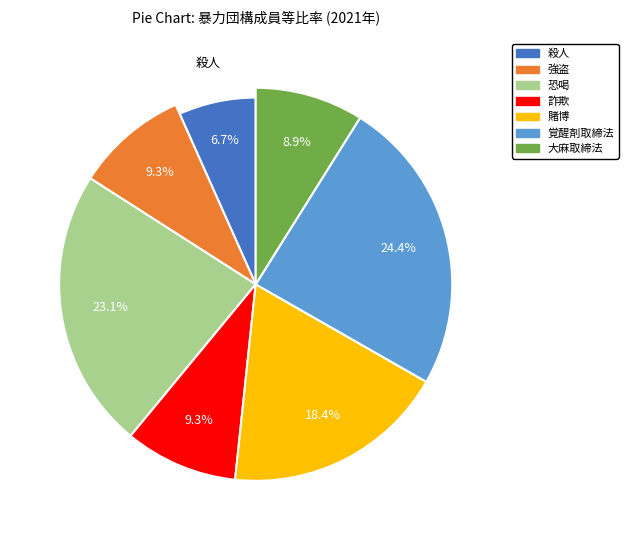

The 大麻取締法 slice represents 9% of the pie. True or false?

True